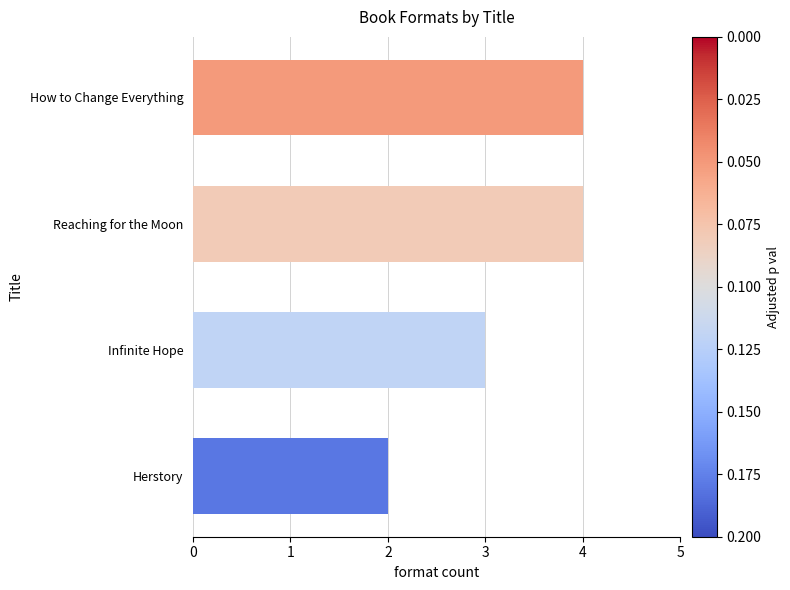

What is the sum of all values?

13